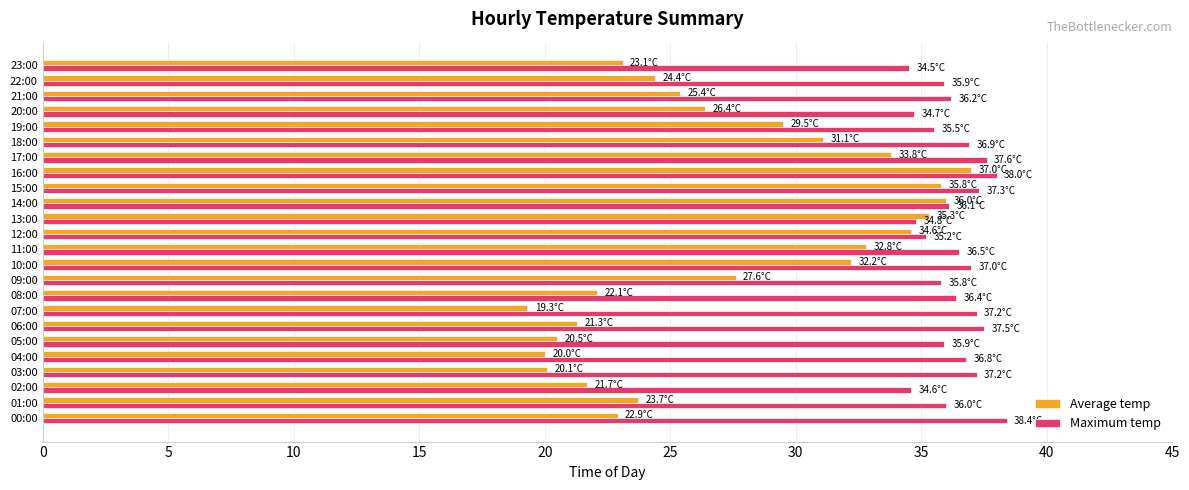

How many series are shown in this chart?

2